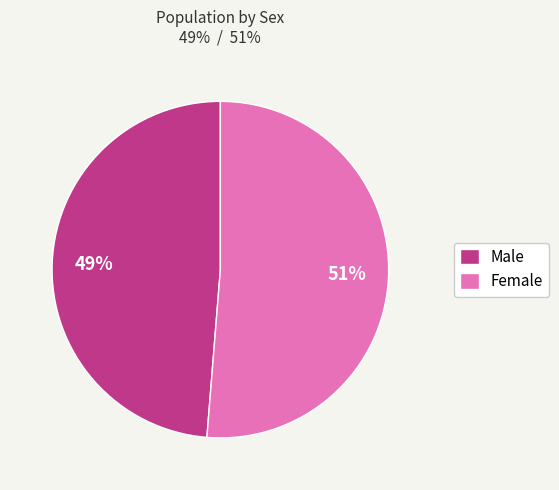

Rank the categories by value from highest to lowest.

Female, Male